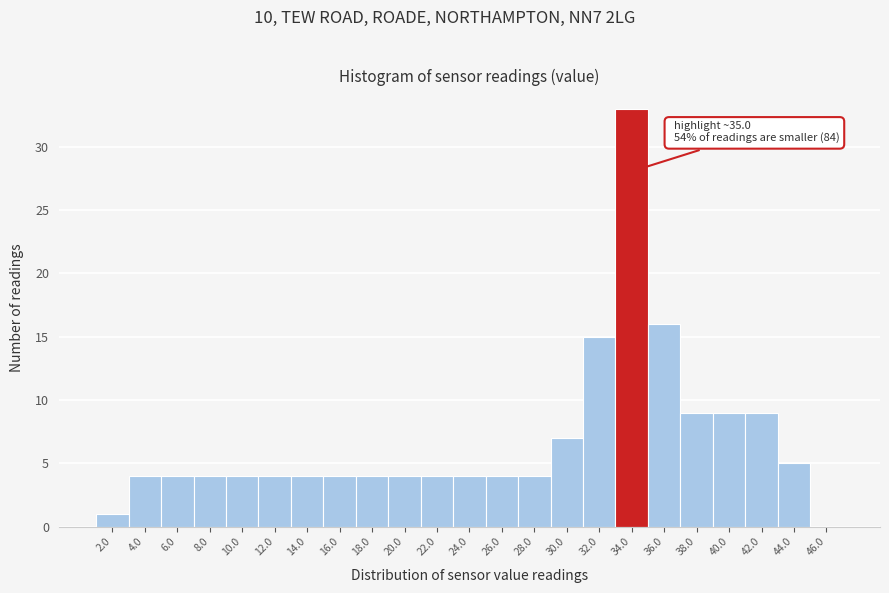

Reading left to right, extract all data points from this chart.

2.0=1	4.0=4	6.0=4	8.0=4	10.0=4	12.0=4	14.0=4	16.0=4	18.0=4	20.0=4	22.0=4	24.0=4	26.0=4	28.0=4	30.0=7	32.0=15	34.0=33	36.0=16	38.0=9	40.0=9	42.0=9	44.0=5	46.0=0